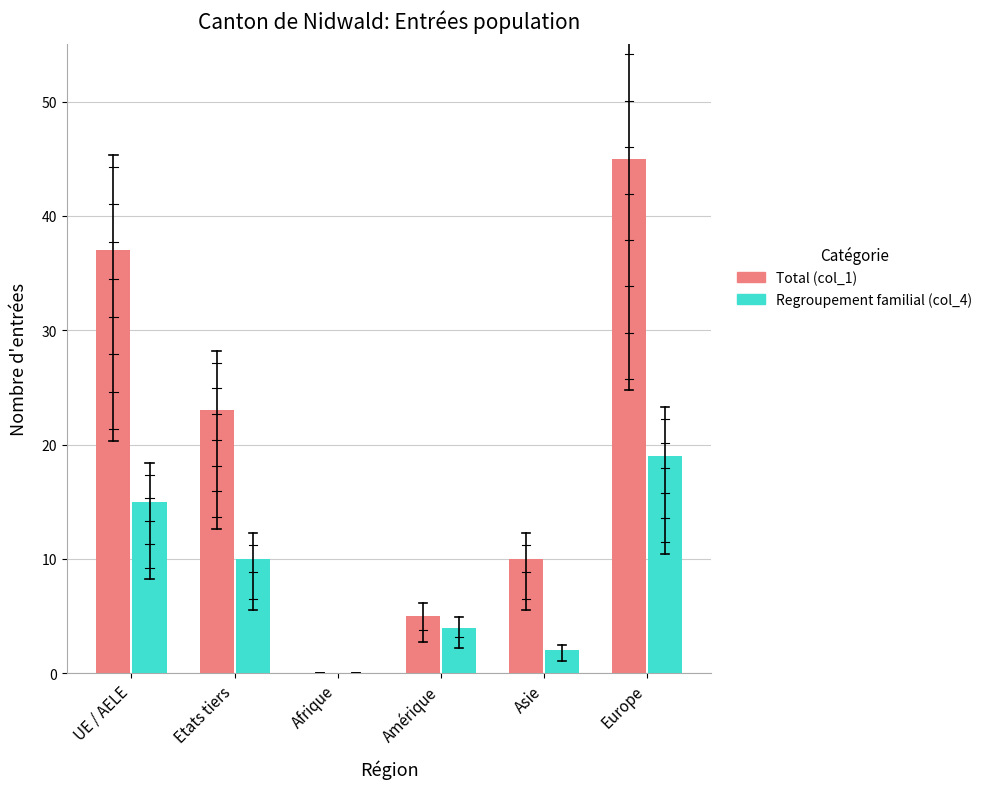

What are all the series names shown in the legend?

Total (col_1), Regroupement familial (col_4)